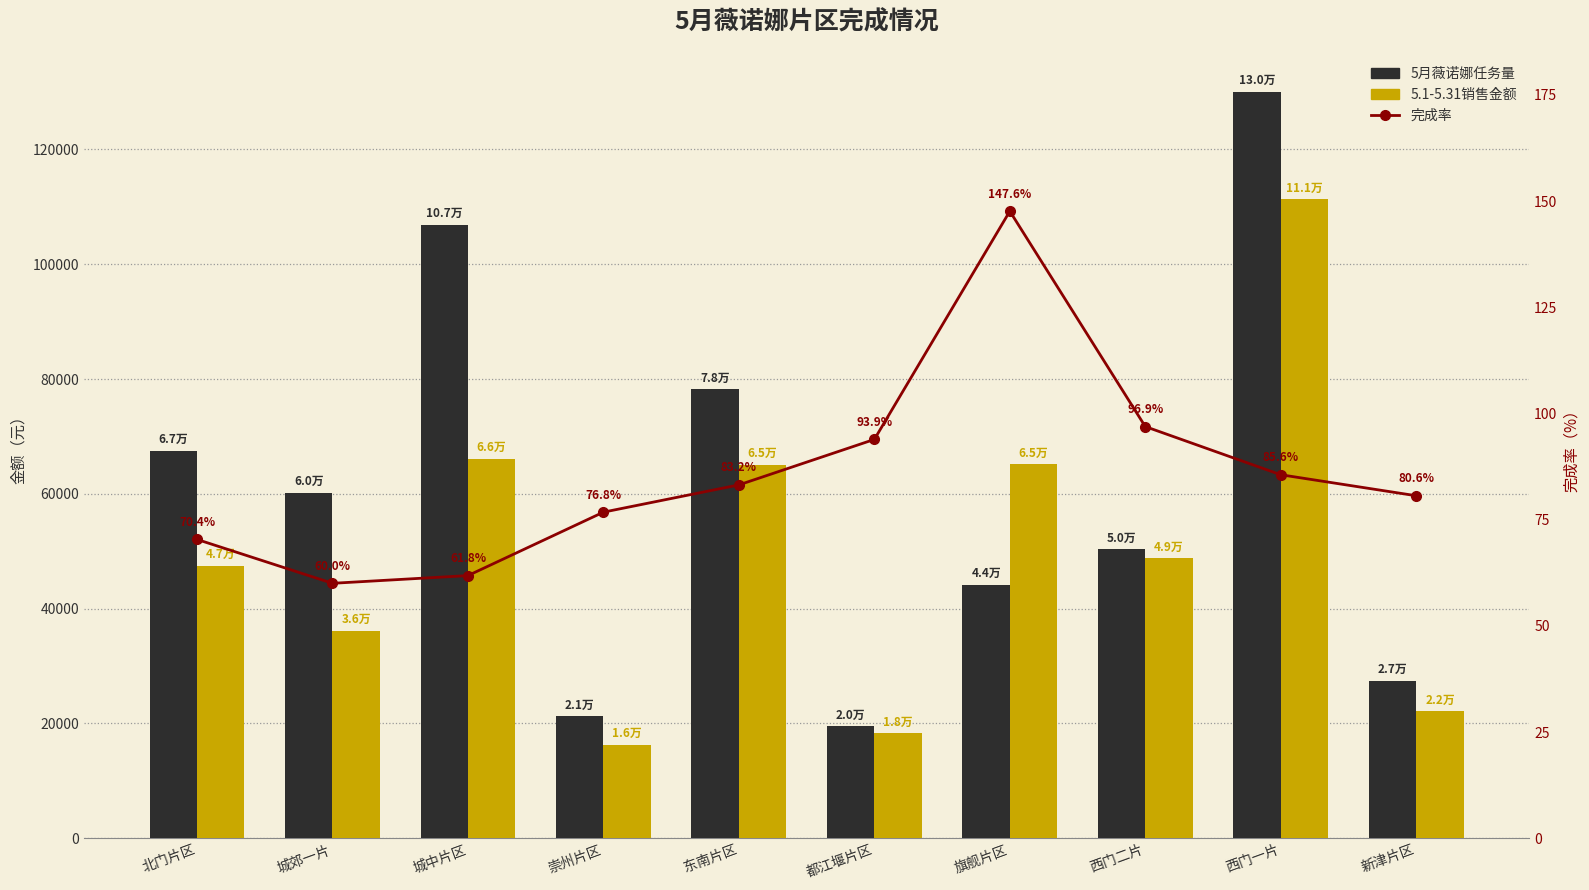

The value of 5.1-5.31销售金额 at 新津片区 is 39060.5. True or false?

False